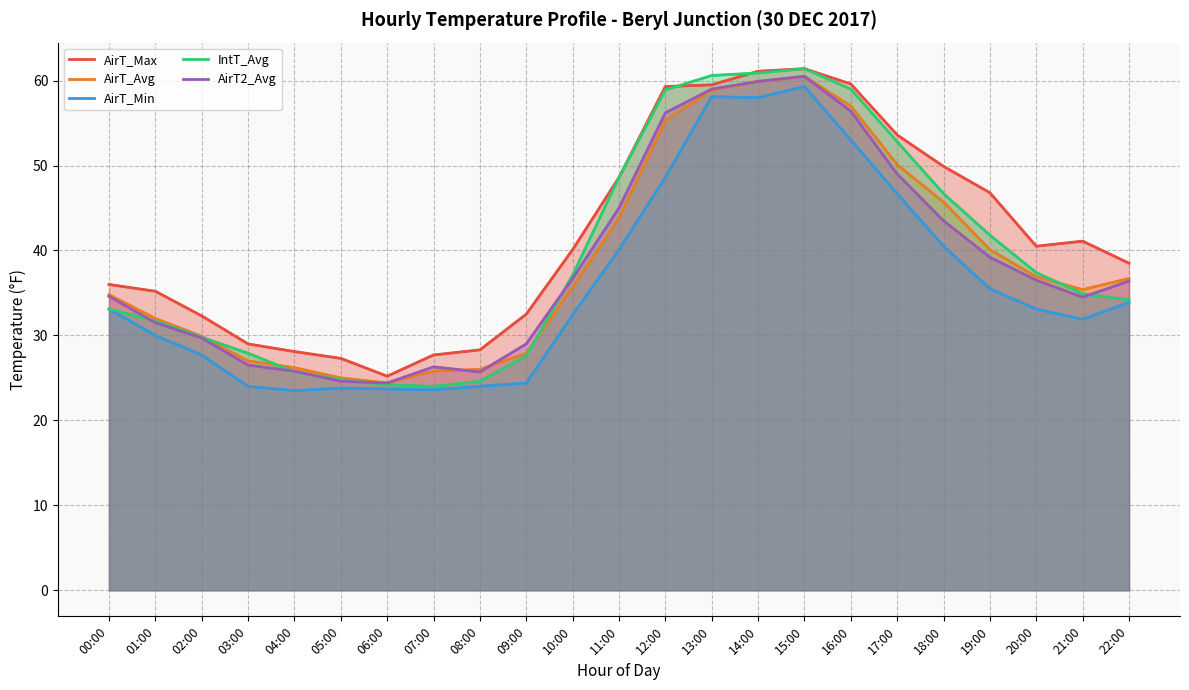

Reading right to left, what are all the values shown in this chart?

AirT_Max: 38.5	41.1	40.5	46.8	49.9	53.6	59.6	61.4	61.1	59.5	59.3	48.6	40.1	32.5	28.3	27.7	25.2	27.3	28.1	29.0	32.3	35.2	36.0
AirT_Avg: 36.7	35.4	36.9	40.1	45.7	50.1	57.0	60.5	59.9	58.9	55.3	43.8	35.7	27.9	26.0	25.8	24.4	25.0	26.2	27.0	29.9	32.0	34.8
AirT_Min: 33.9	31.9	33.1	35.5	40.5	46.7	53.0	59.3	58.0	58.1	48.6	40.1	32.4	24.4	24.0	23.6	23.7	23.8	23.5	24.0	27.7	30.0	33.1
IntT_Avg: 34.2	34.9	37.4	41.8	46.7	52.8	59.0	61.4	60.9	60.6	58.9	48.6	37.1	27.6	24.6	24.0	24.2	24.8	25.7	27.9	29.8	31.7	33.1
AirT2_Avg: 36.4	34.5	36.5	39.2	43.5	49.0	56.4	60.5	59.9	59.0	56.2	45.0	36.7	29.0	25.7	26.3	24.4	24.6	25.8	26.5	29.7	31.5	34.6